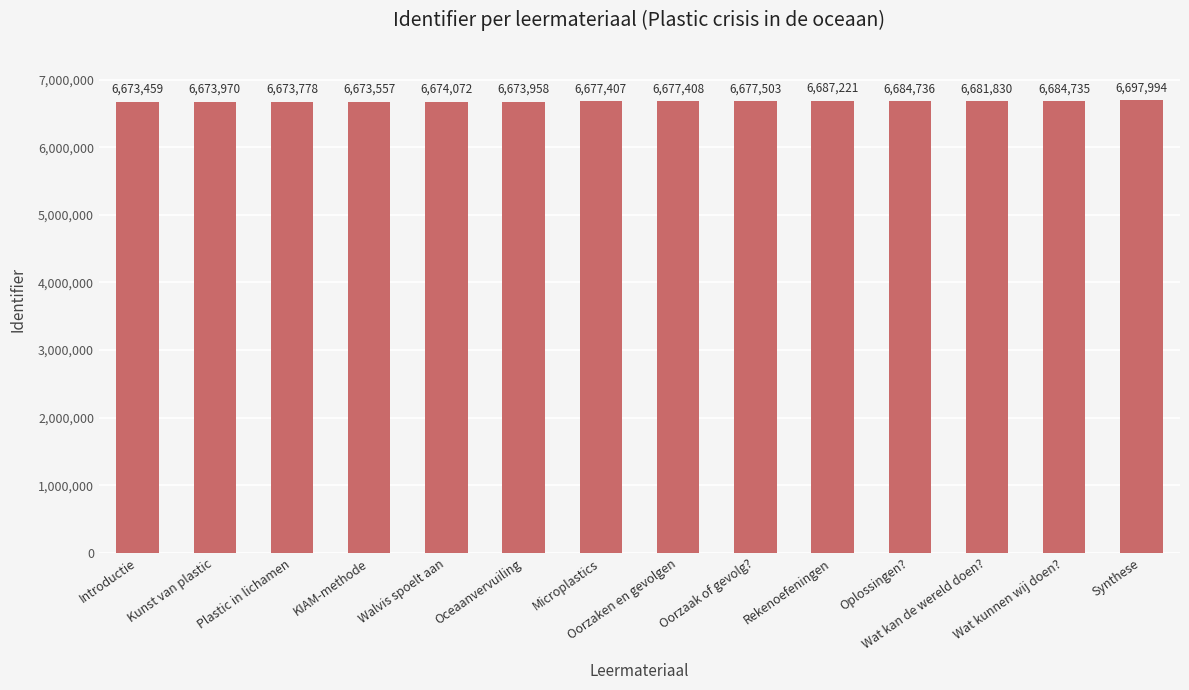

Count the number of data series in this chart.

1